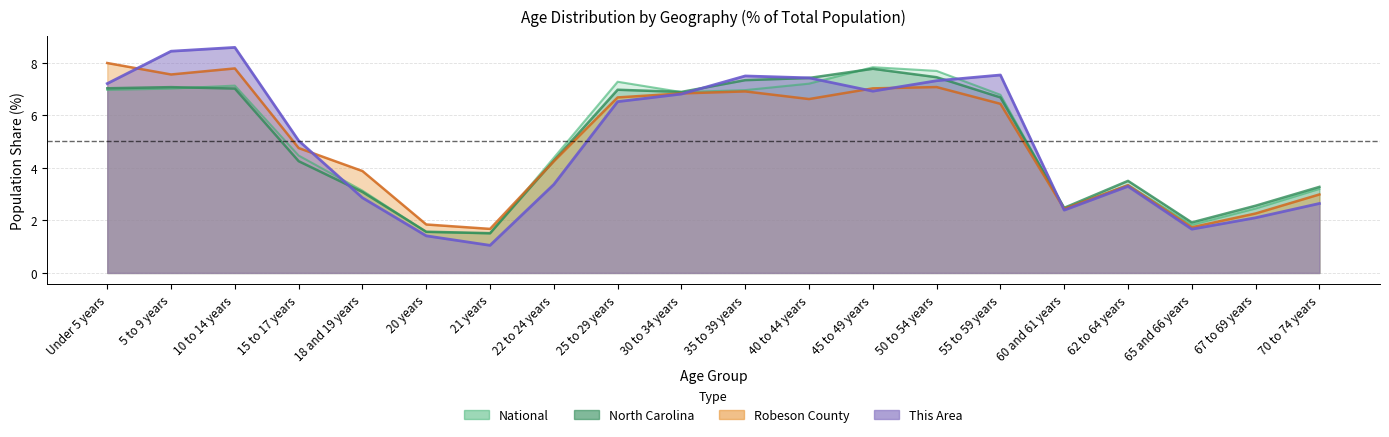

What is the sum of the This Area values at 5 to 9 years and 18 and 19 years?

11.3